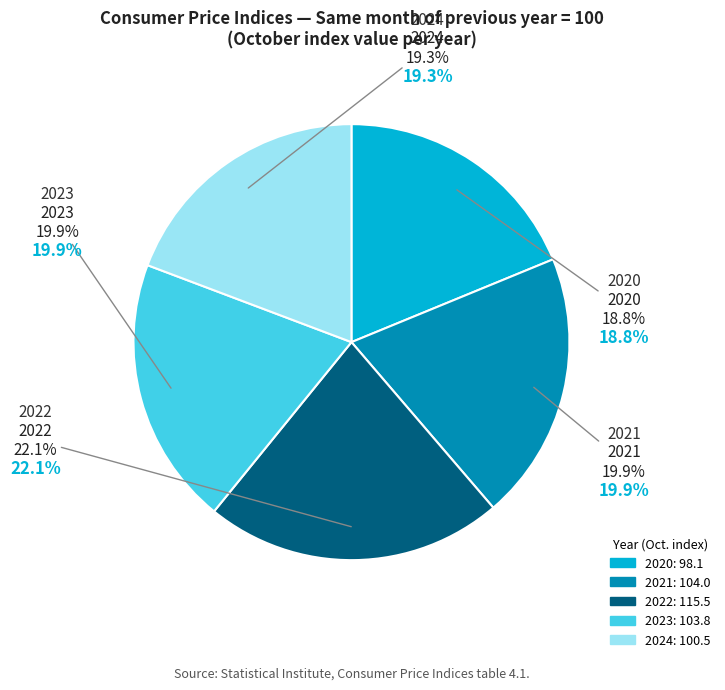

Between 2024 and 2022, which is larger?

2022